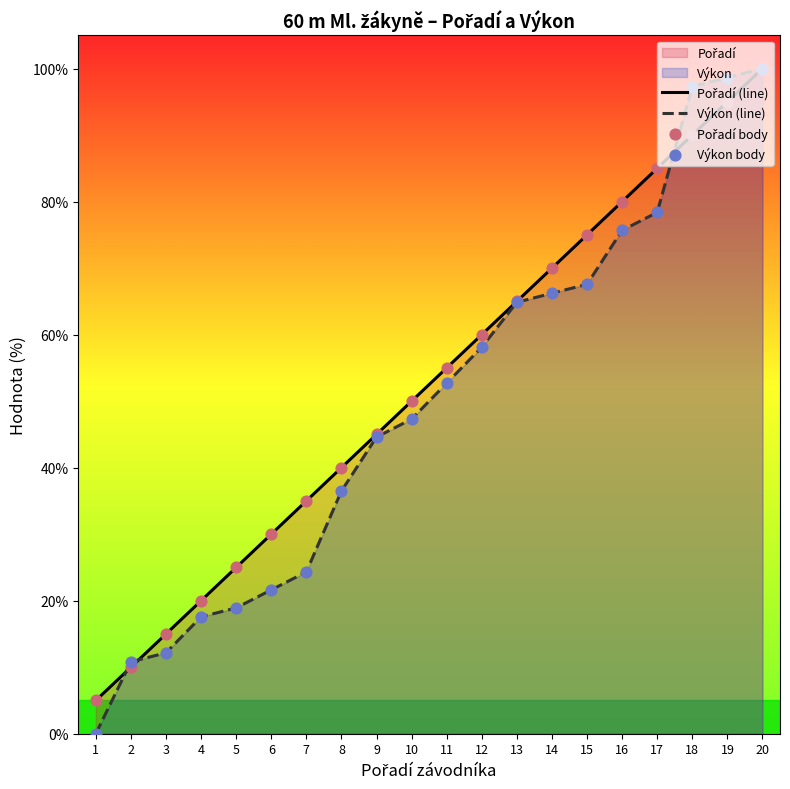

Which series has the largest range (max minus min)?

Výkon (line)